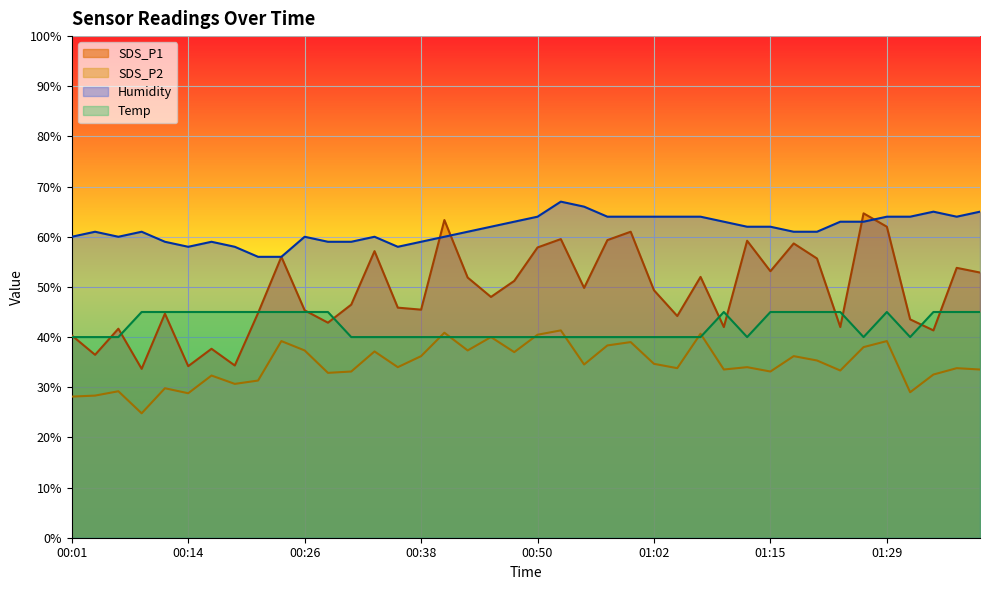

The SDS_P2 series shows 36.2 at 01:20. True or false?

True